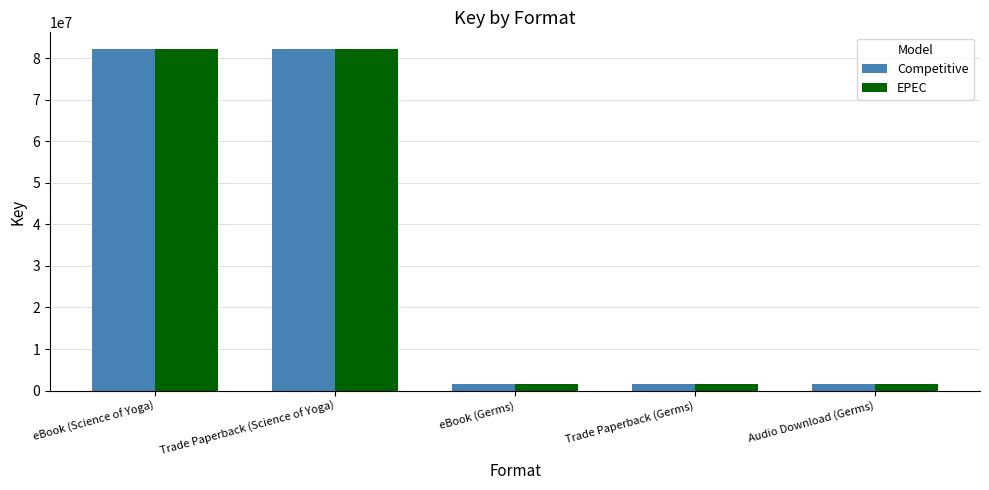

What are all the series names shown in the legend?

Competitive, EPEC